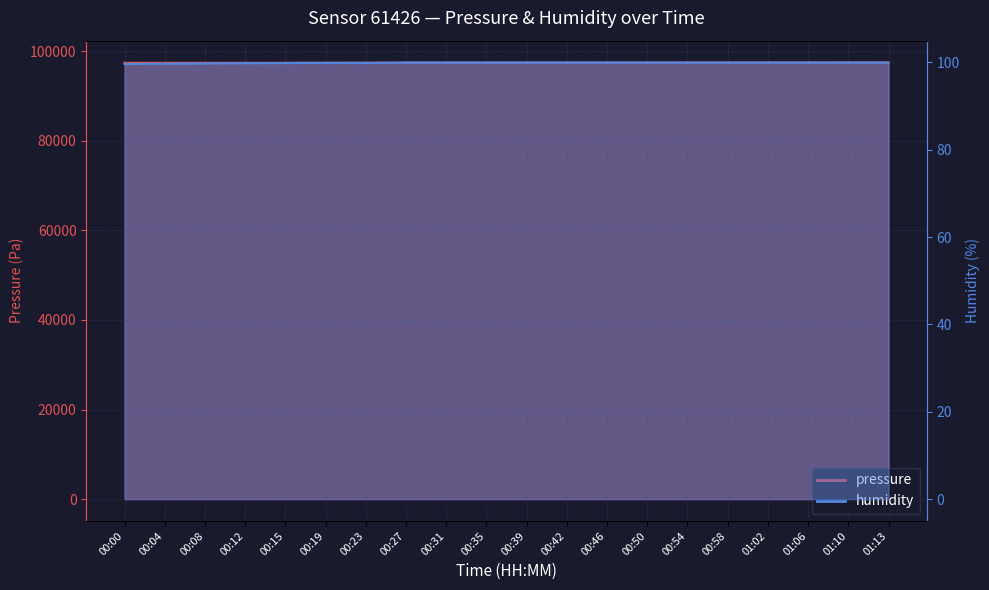

What is the label of the 14th point from the left?

00:50